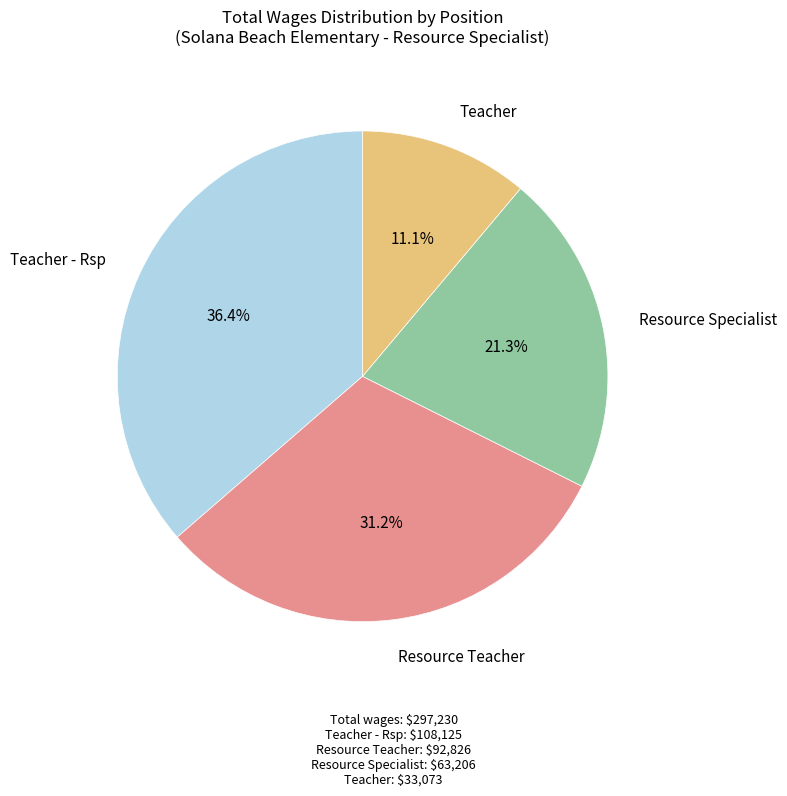

To the nearest percent, what portion does Teacher - Rsp represent?

36%